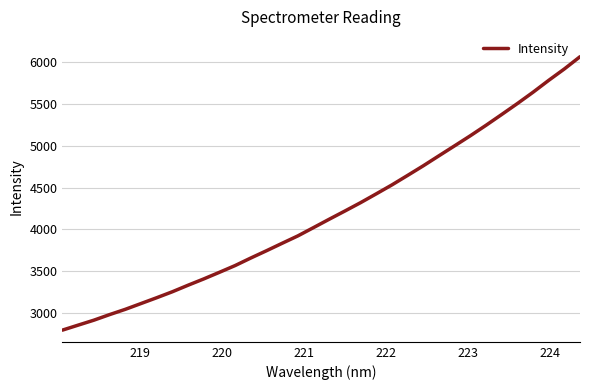

What is the maximum value shown in the chart?

6063.6